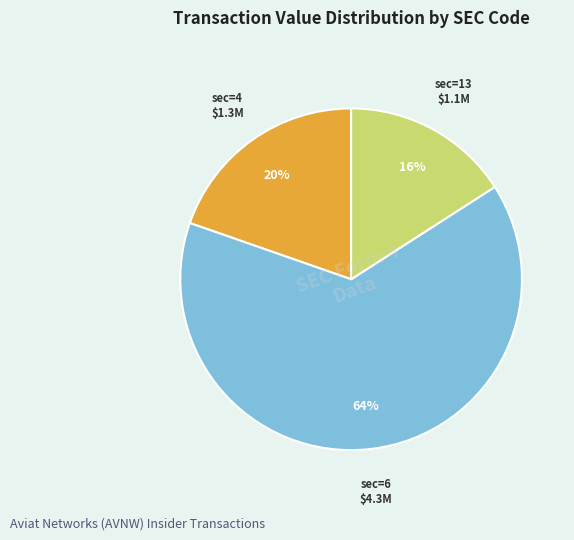

Does any single category account for the majority?

Yes